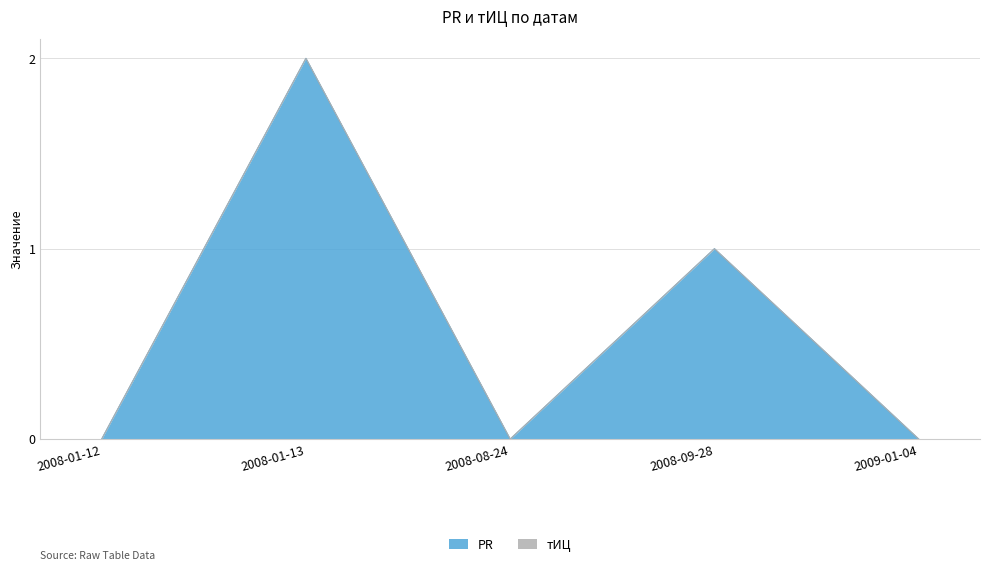

The value at 2009-01-04 is -1. True or false?

False